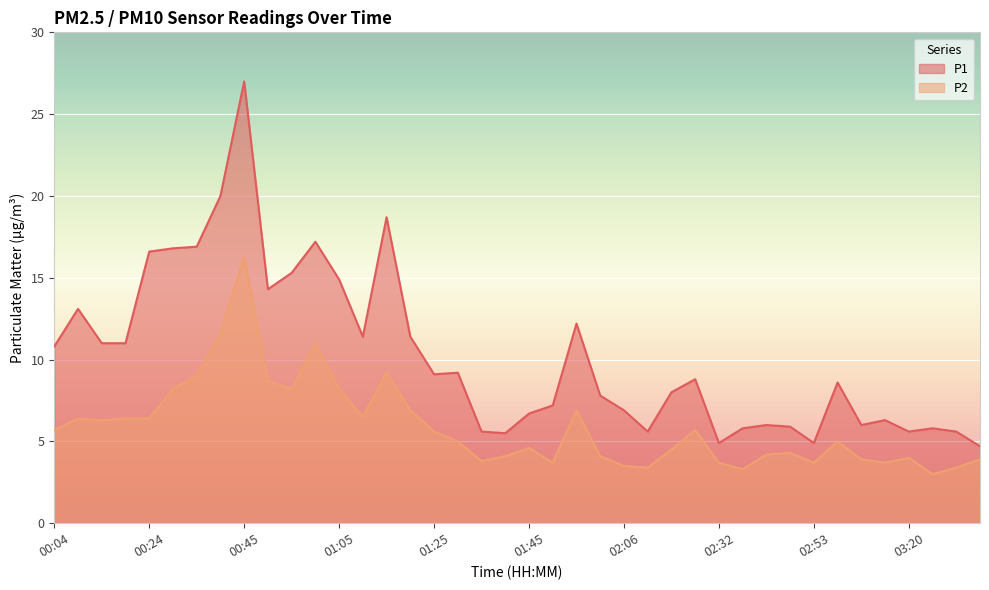

How many values in the P1 series exceed 8?

21